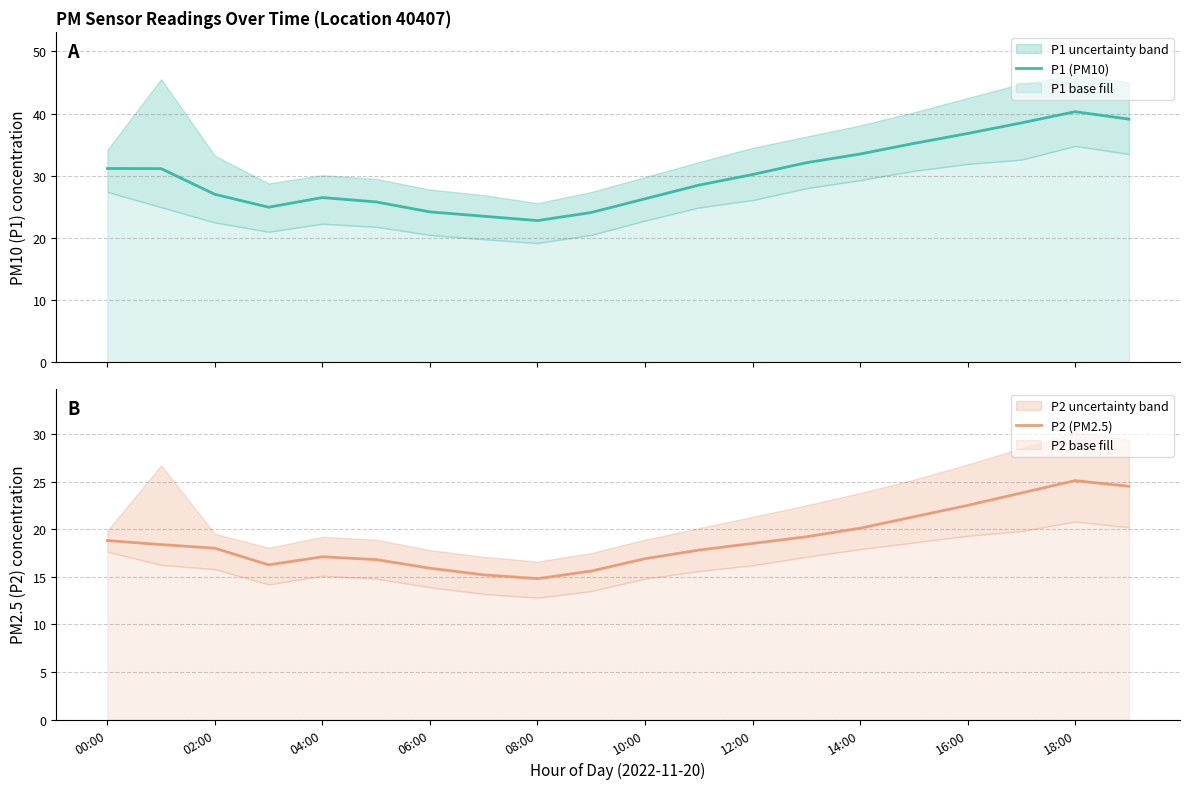

What is the highest value of the P1 (PM10) series?

40.3